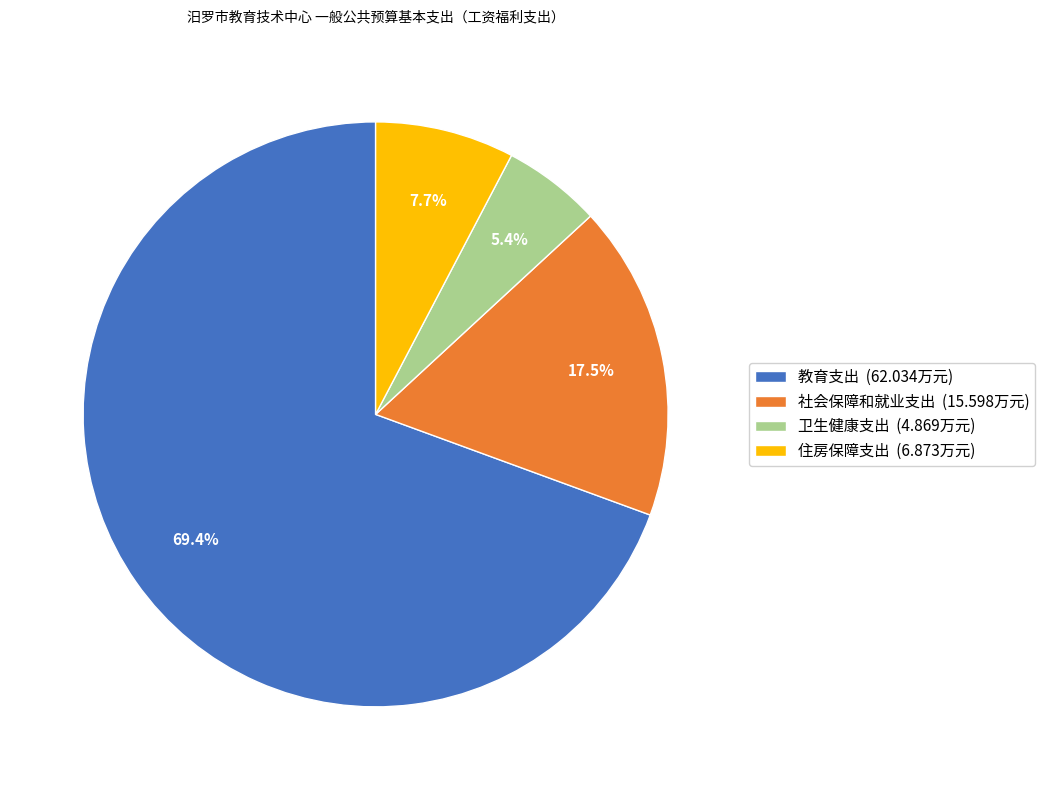

Do 教育支出 and 住房保障支出 together represent more than half of the pie?

Yes